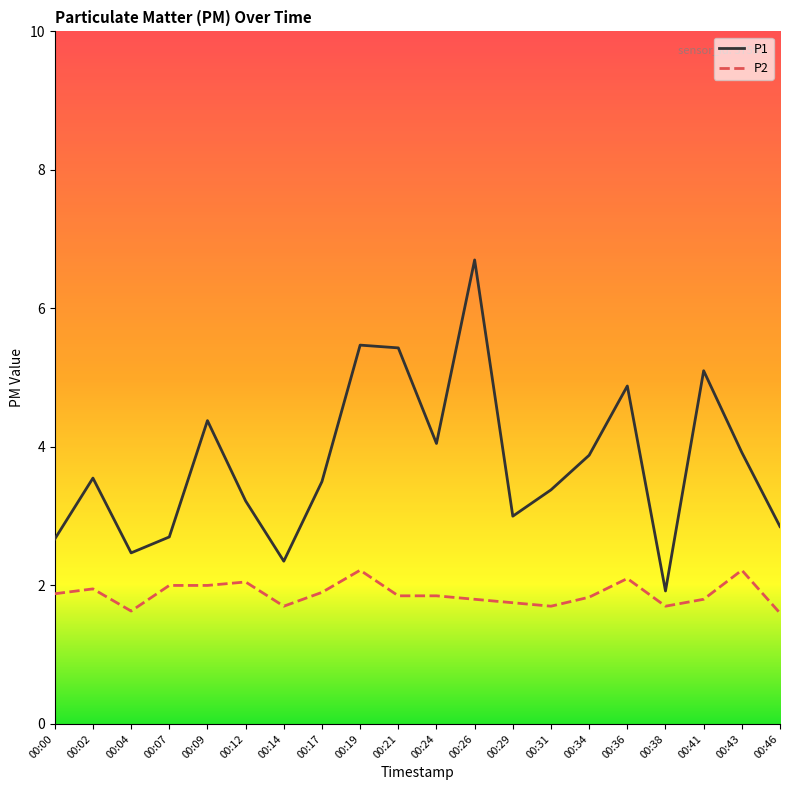

What is the sum of all P2 values?

37.5